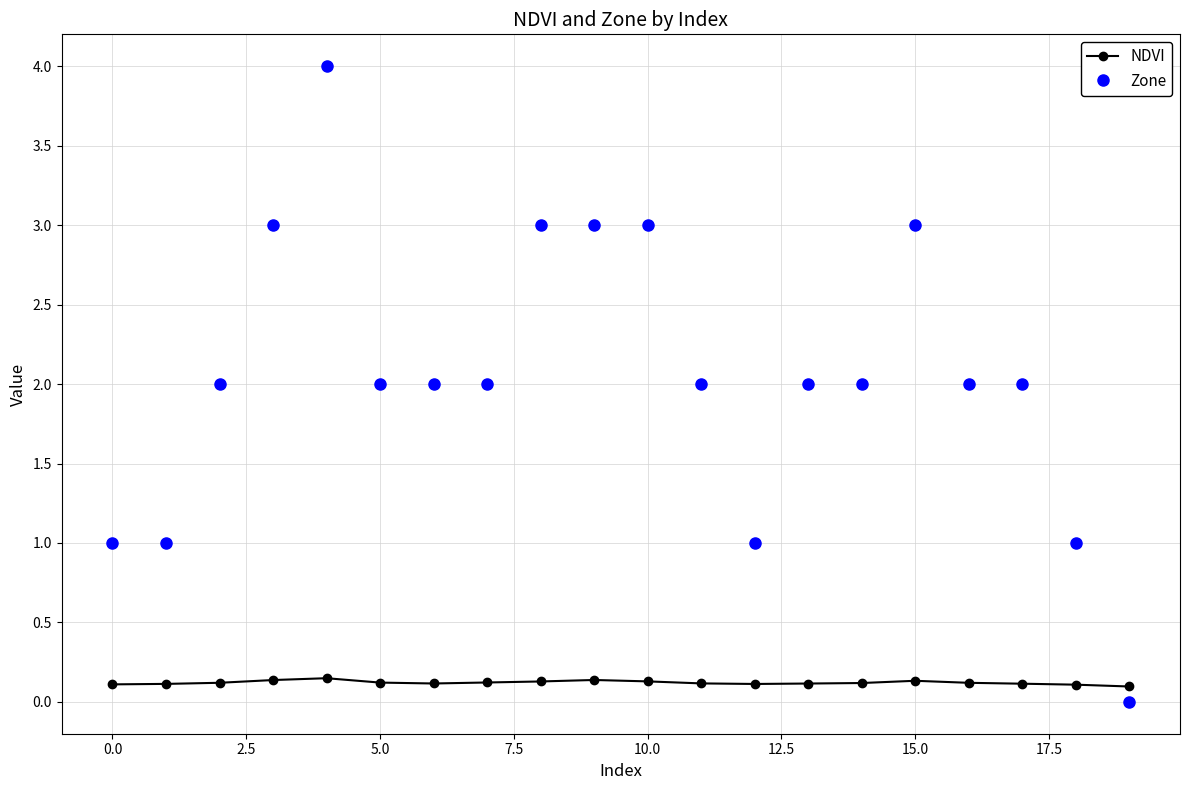

Which series has the largest total across all categories?

Zone